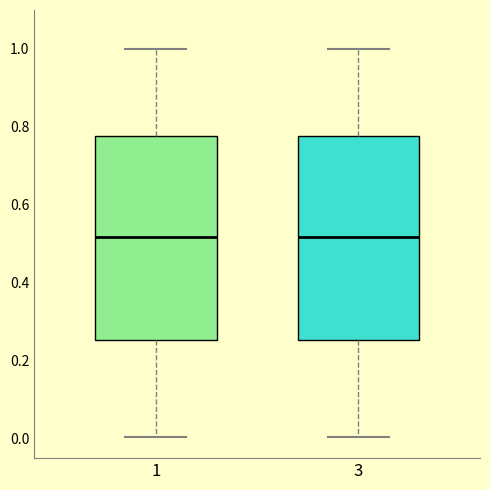

Where is the lower edge of the box at x = 1 on the y-axis? The values are not printed on the chart, so give them approximately, as read against the axis.

0.26